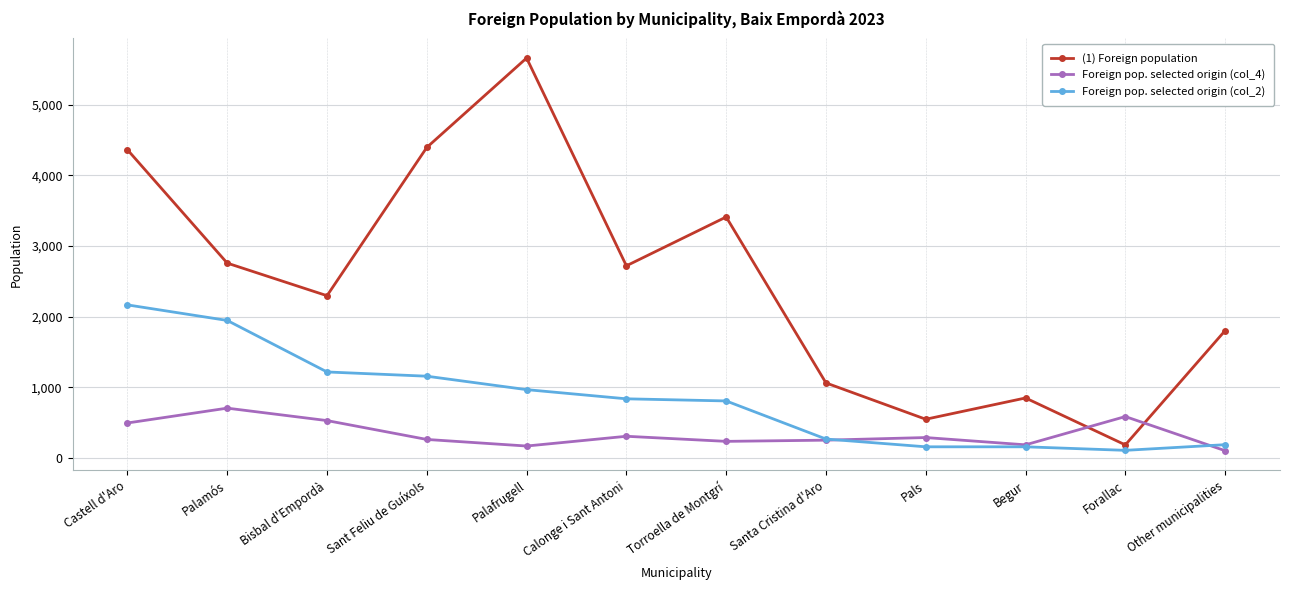

The value of Foreign pop. selected origin (col_4) at Castell d'Aro is 497. True or false?

True